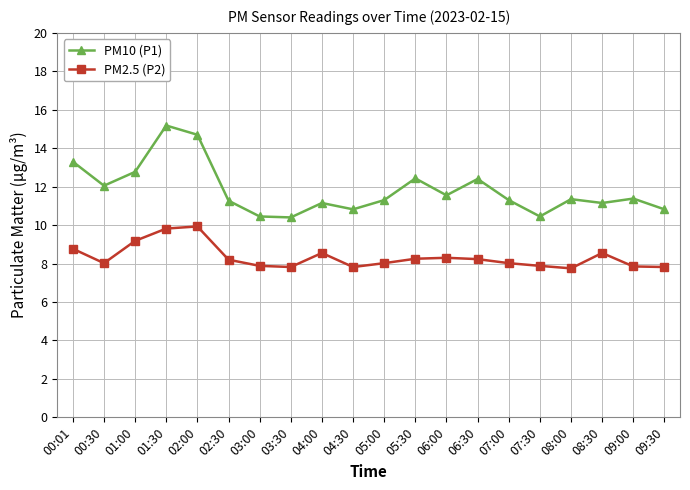

Rank the series by their average value, from lowest to highest.

PM2.5 (P2), PM10 (P1)